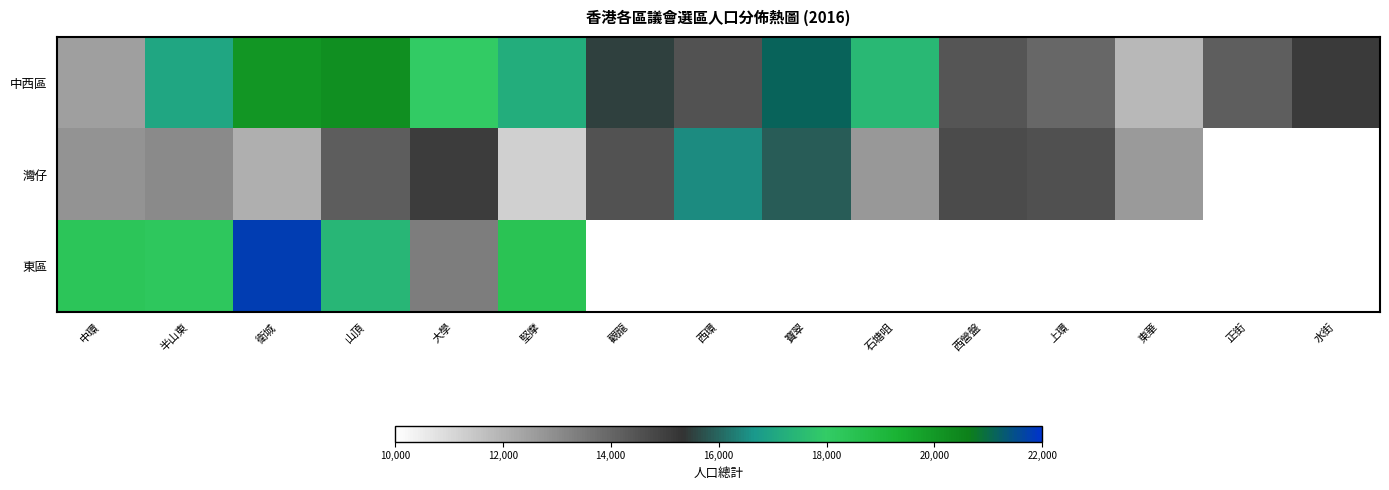

What is the difference between the highest and lowest values at 觀龍?

1002.0